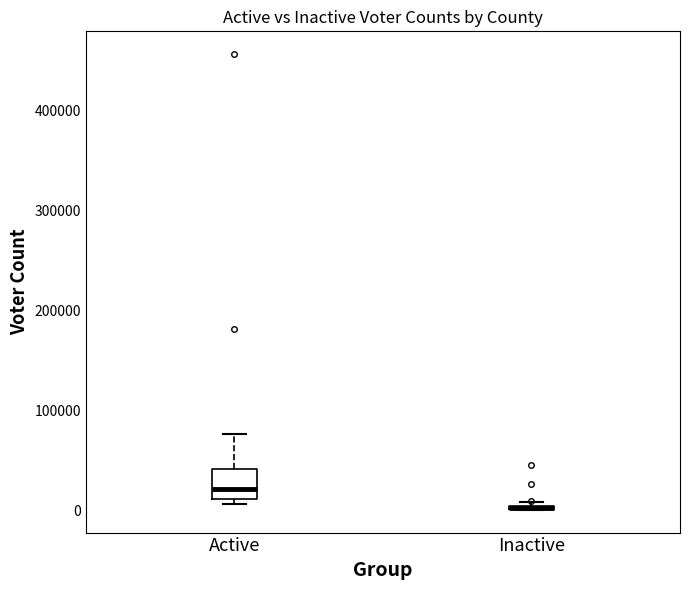

Where does the upper whisker of the box for Active end on the y-axis? The values are not printed on the chart, so give them approximately, as read against the axis.

80000